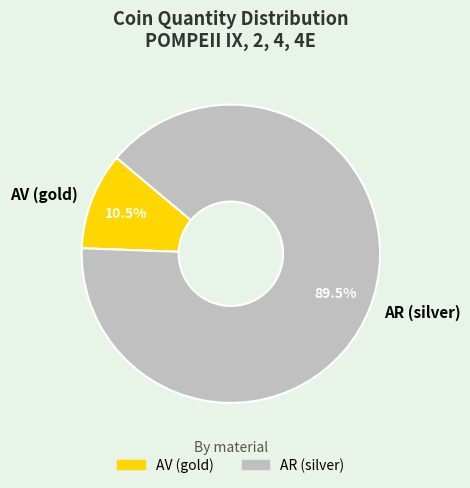

Which has a higher value, AR (silver) or AV (gold)?

AR (silver)